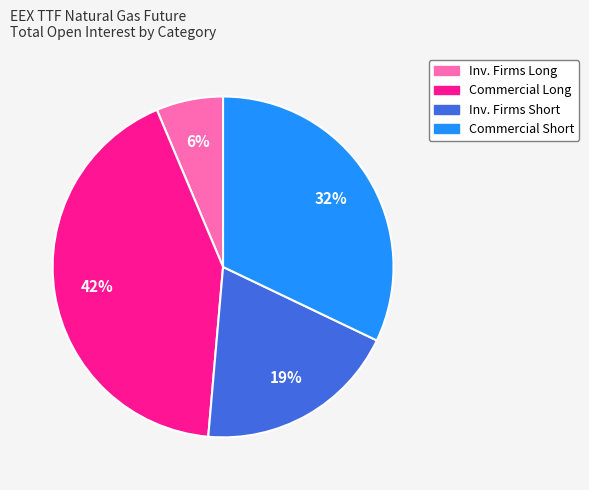

Is there any slice that represents more than half of the pie?

No